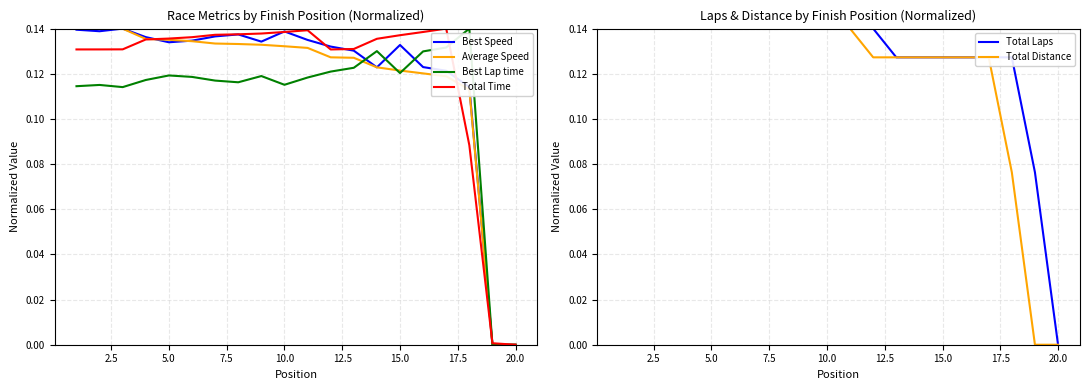

At which label is Total Laps closest to 0?

20.0